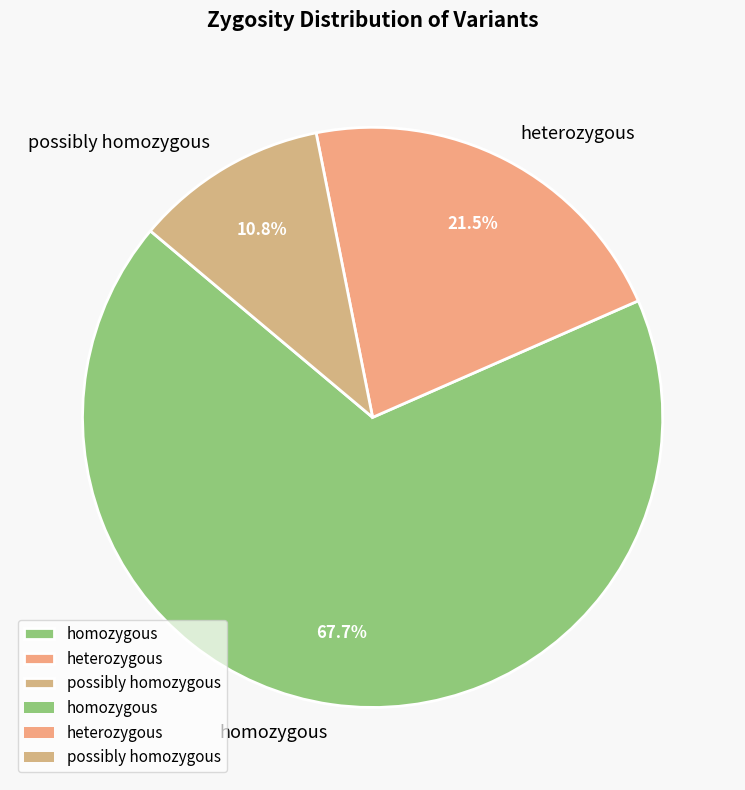

To the nearest percent, what percentage of the pie is homozygous?

68%